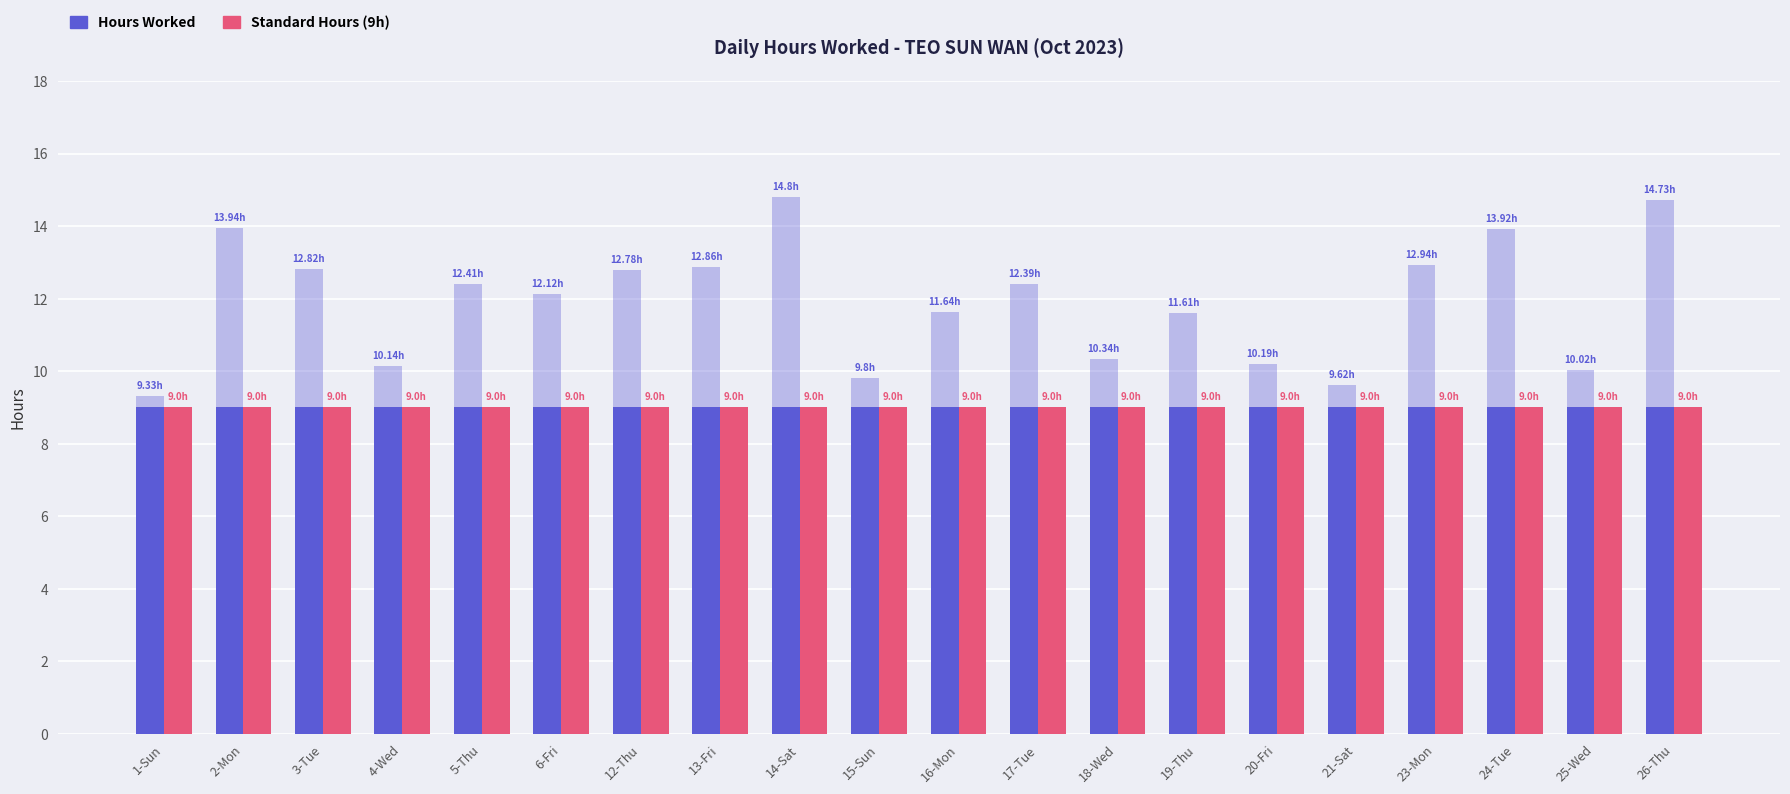

Rank the categories by value from lowest to highest.

1-Sun, 21-Sat, 15-Sun, 25-Wed, 4-Wed, 20-Fri, 18-Wed, 19-Thu, 16-Mon, 6-Fri, 17-Tue, 5-Thu, 12-Thu, 3-Tue, 13-Fri, 23-Mon, 24-Tue, 2-Mon, 26-Thu, 14-Sat